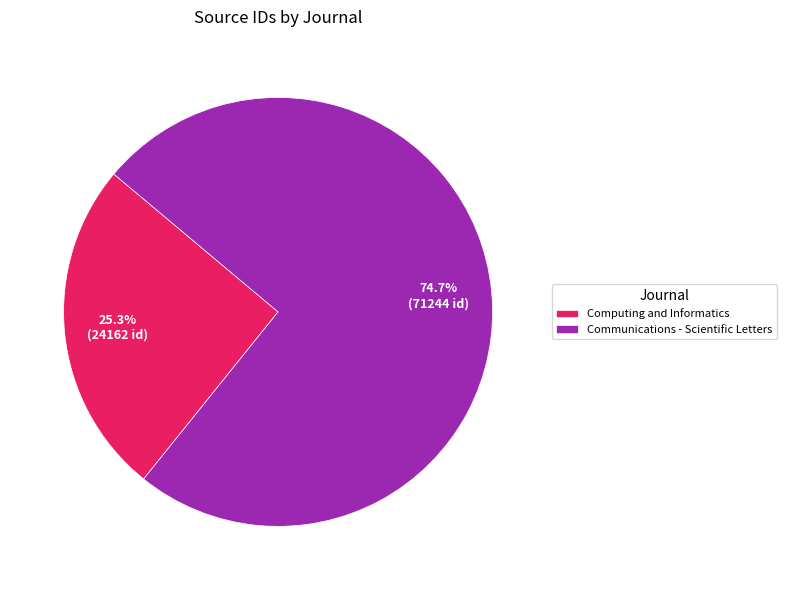

Does Communications - Scientific Letters represent more than half of the total?

Yes